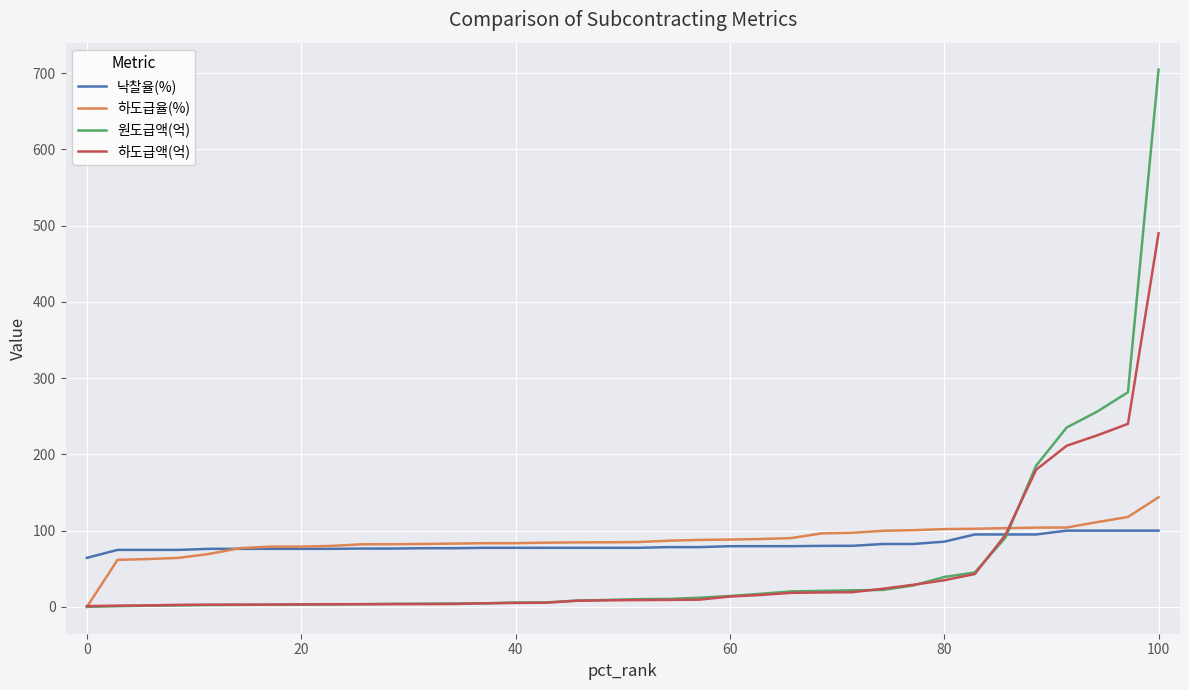

What is the maximum value for 원도급액(억)?

704.8